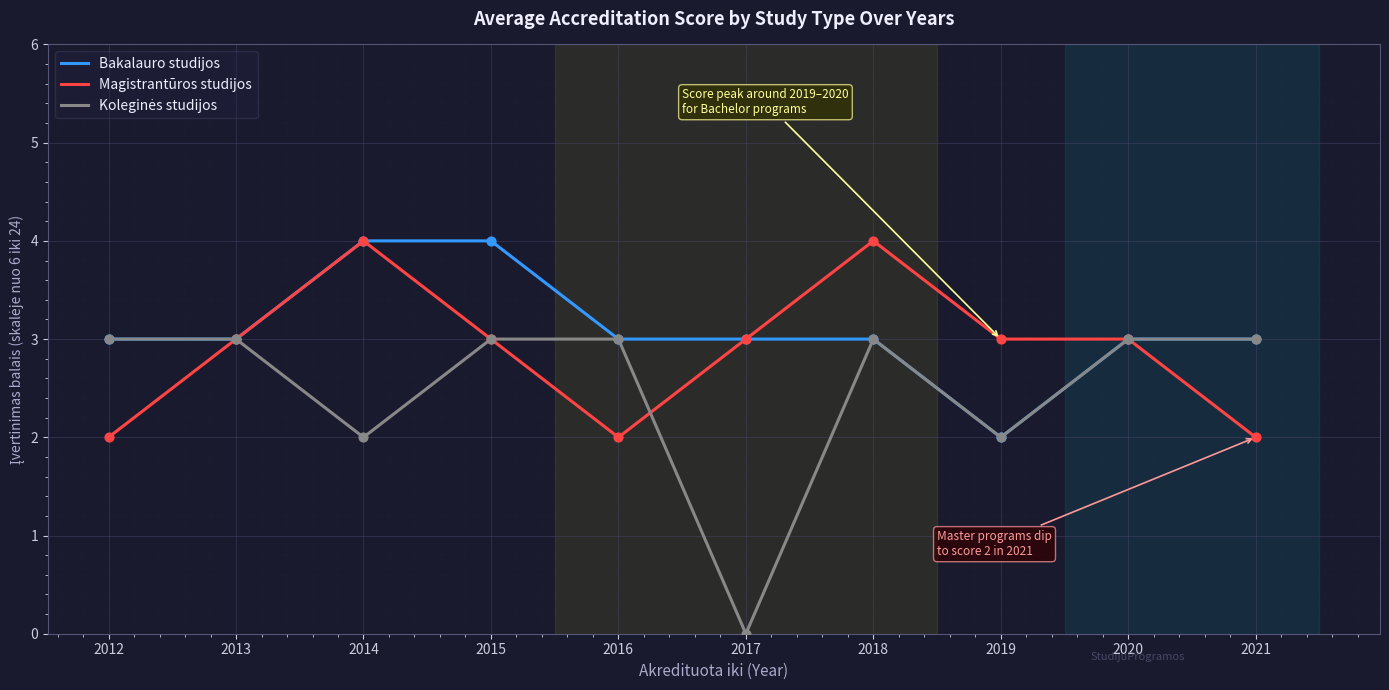

What is the total value across all series at 2020?

9